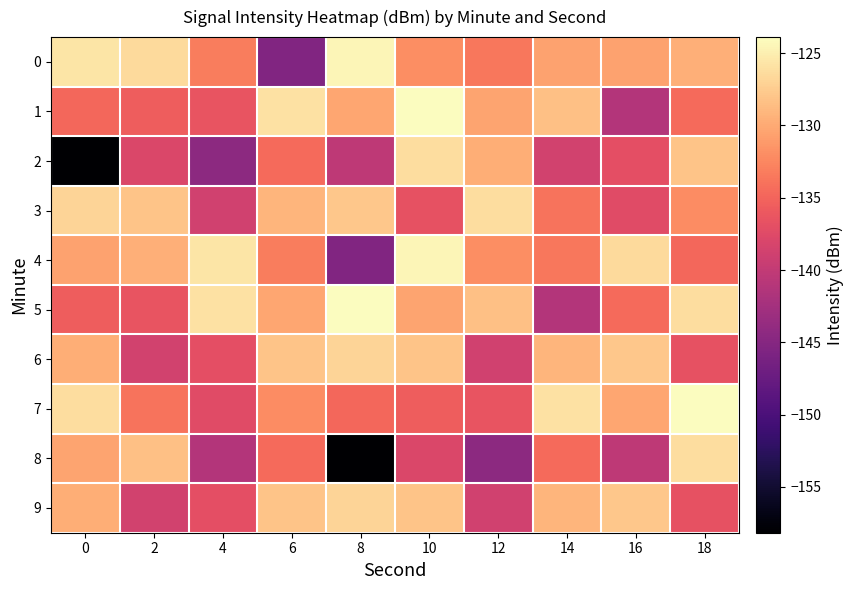

Which category has the highest value across all series?

10